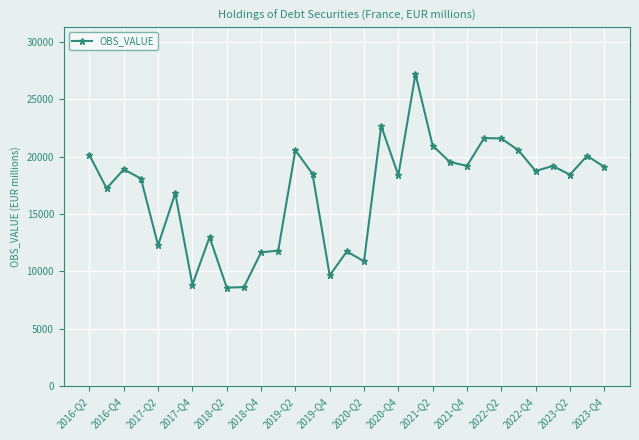

What is the average value?

16917